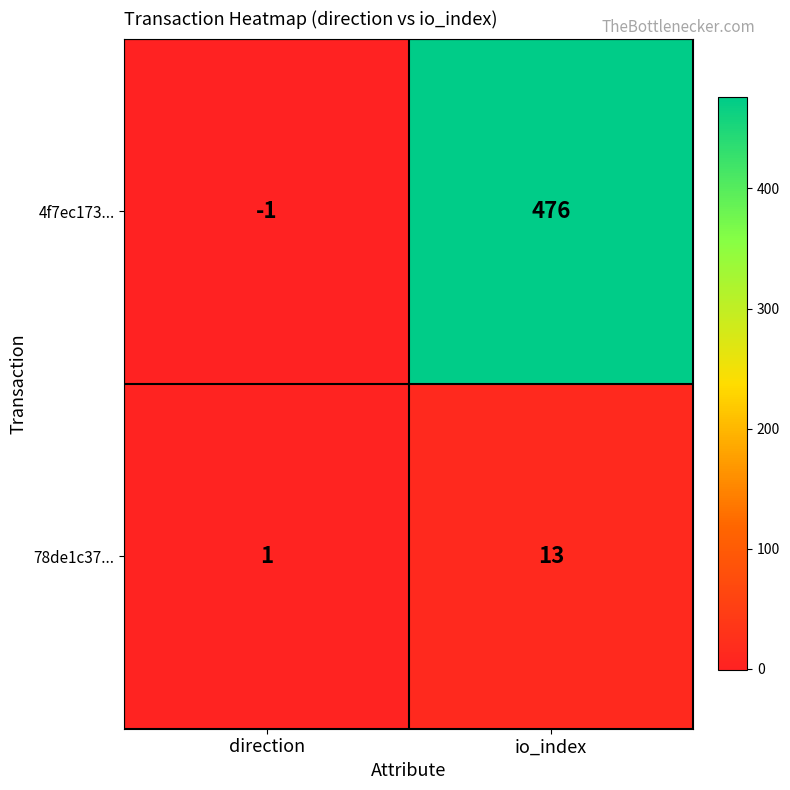

How many series are shown in this chart?

2